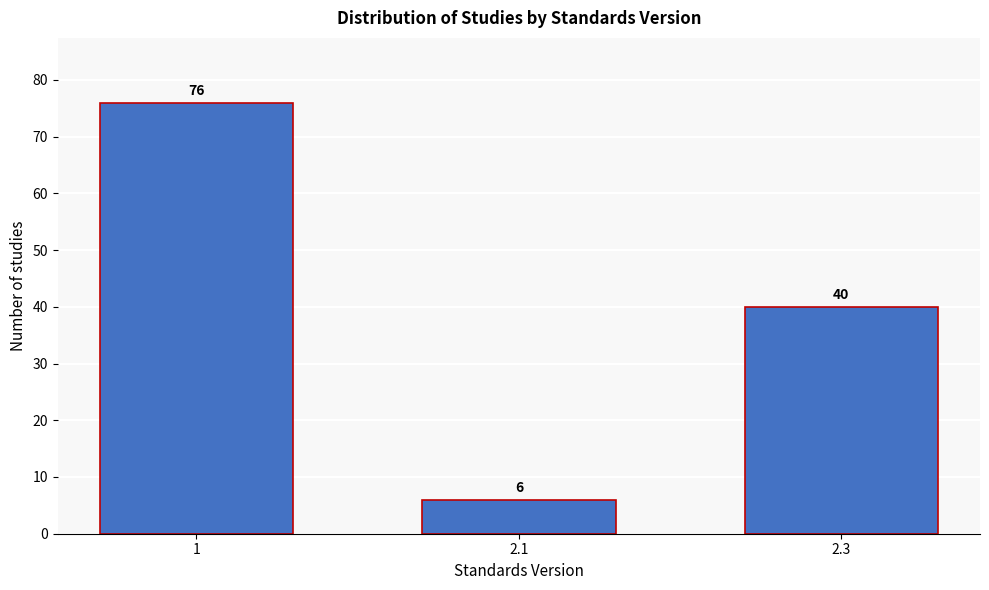

Reading right to left, transcribe all the data shown in this chart.

40	6	76